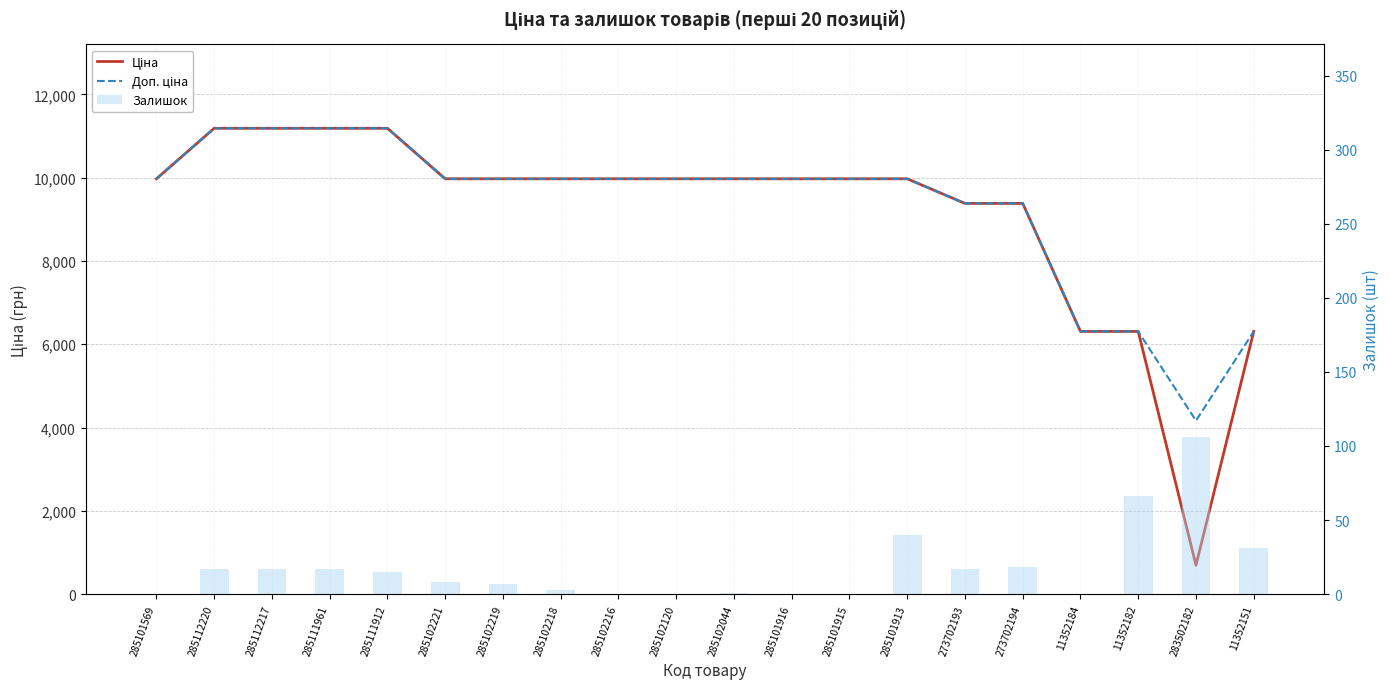

How many distinct data groups are displayed?

3